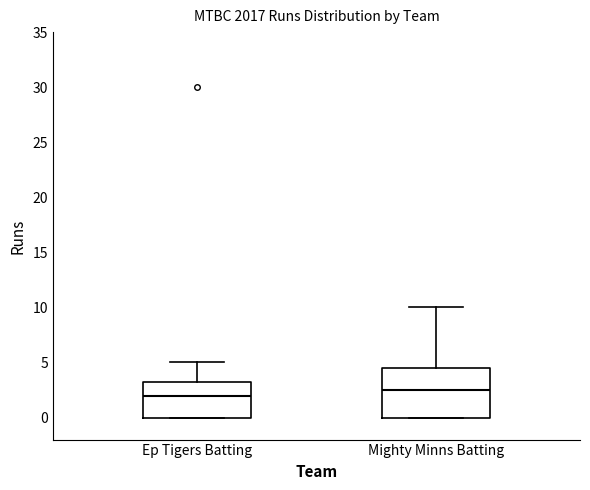

Which box's median line is the lowest?

Ep Tigers Batting